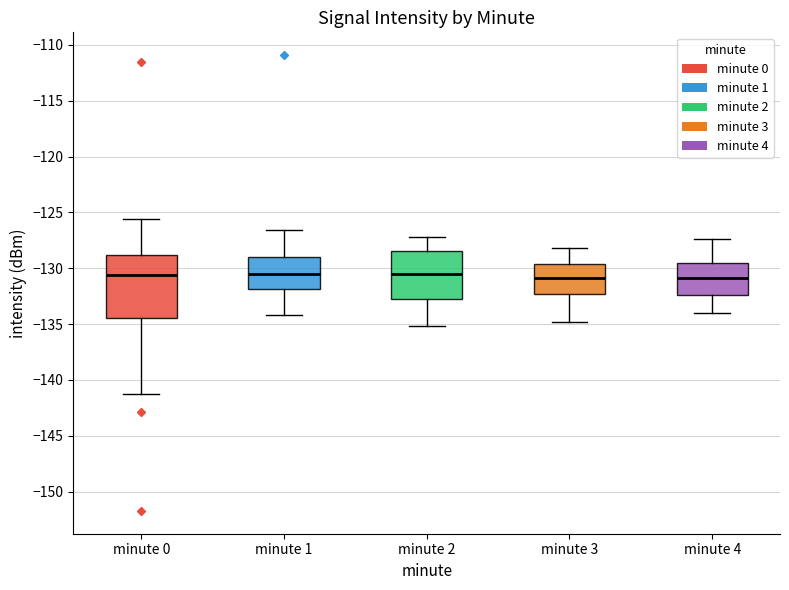

Reading left to right, transcribe this box plot: for each box, give where its median line is, the range the box spans, and where its two whiskers end, as read against the y-axis. The values are not printed on the chart, so give them approximately, as read against the axis.

minute 0: median -130.5, box -134.5 to -129.0, whiskers -141.5 to -125.5
minute 1: median -130.5, box -132.0 to -129.0, whiskers -134.0 to -126.5
minute 2: median -130.5, box -132.5 to -128.5, whiskers -135.0 to -127.0
minute 3: median -131.0, box -132.5 to -129.5, whiskers -135.0 to -128.0
minute 4: median -131.0, box -132.5 to -129.5, whiskers -134.0 to -127.5